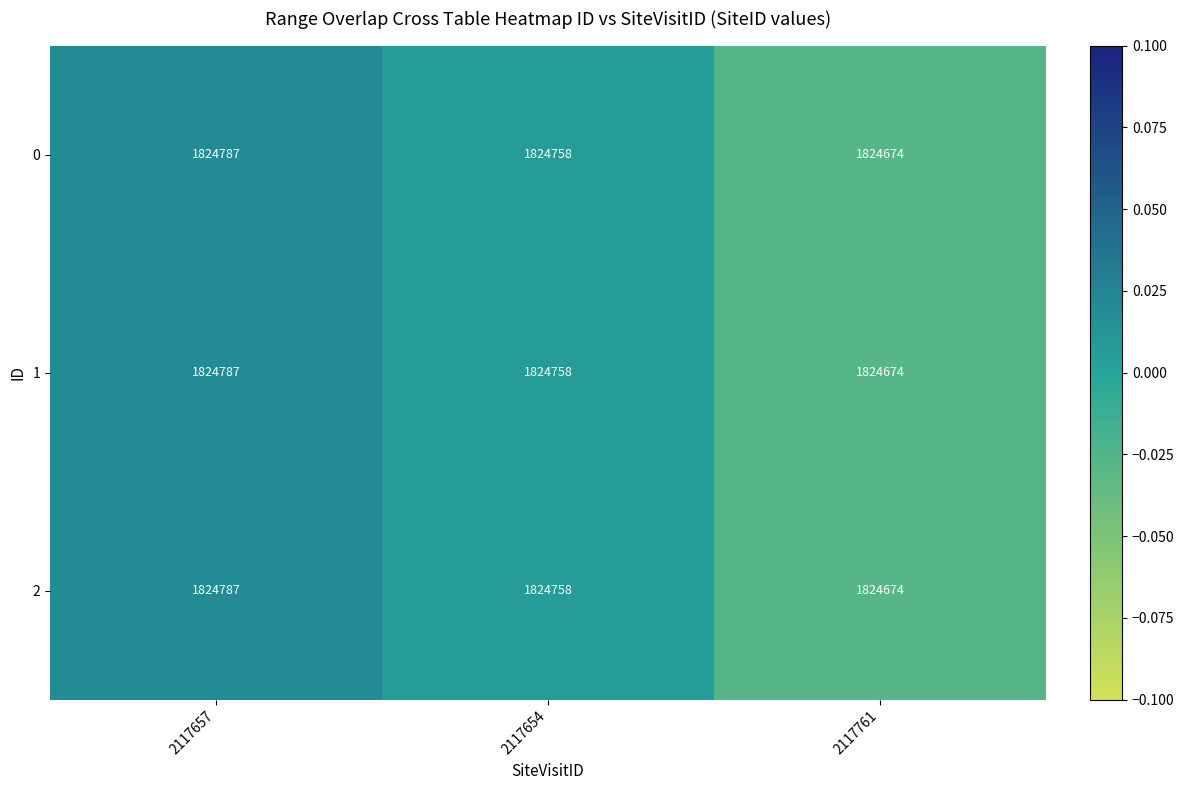

Rank the categories by 2 value from highest to lowest.

2117657, 2117654, 2117761